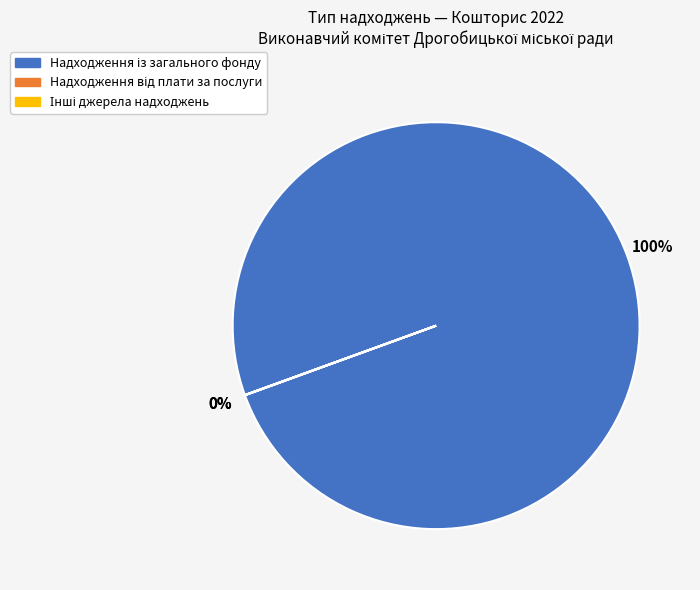

Does any single category account for the majority?

Yes